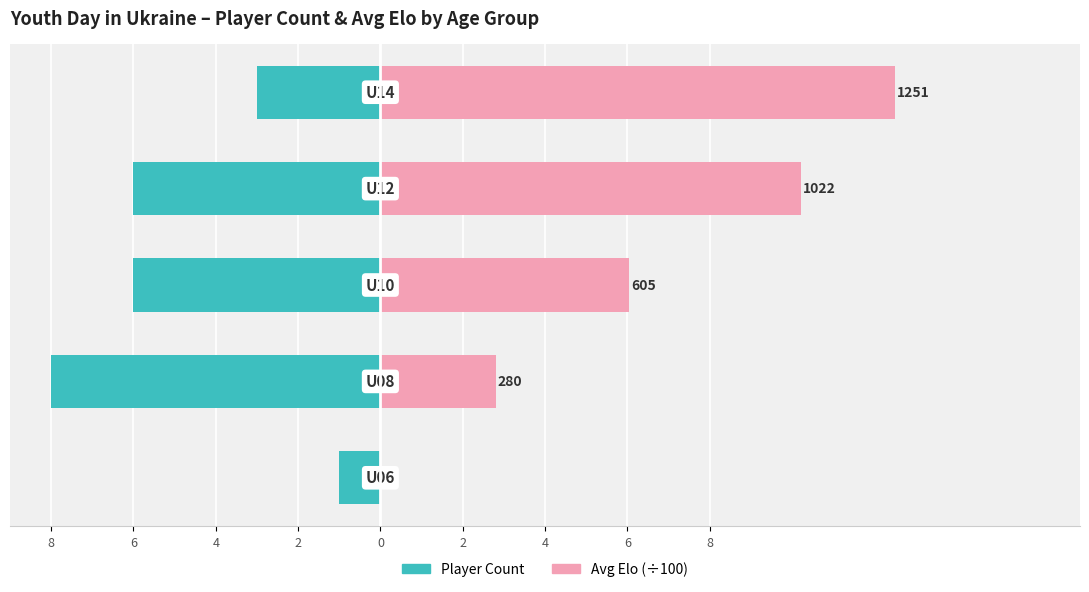

Count the Player Count values in the range -6 to -3.

3